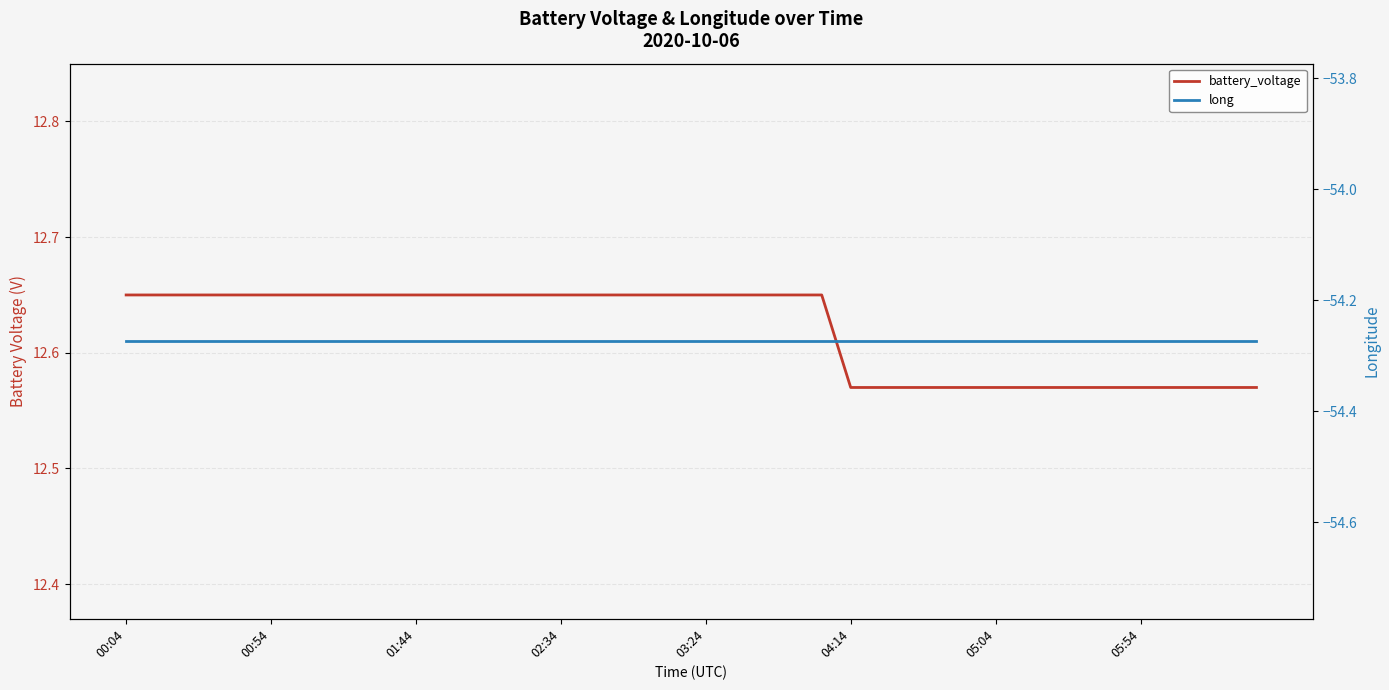

At how many categories does at least one series exceed -20?

40